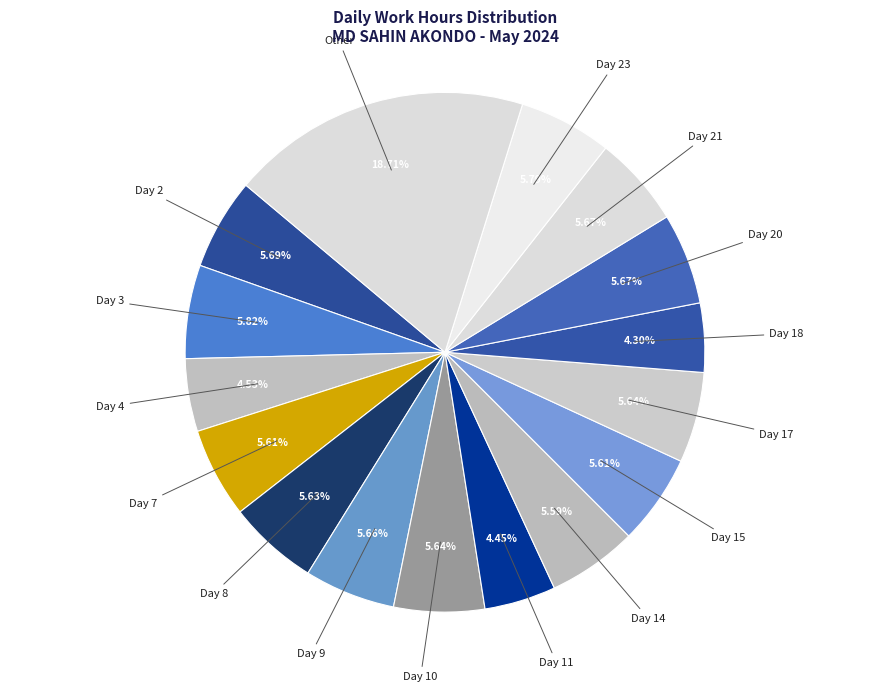

Which has a higher value, Day 18 or Day 20?

Day 20